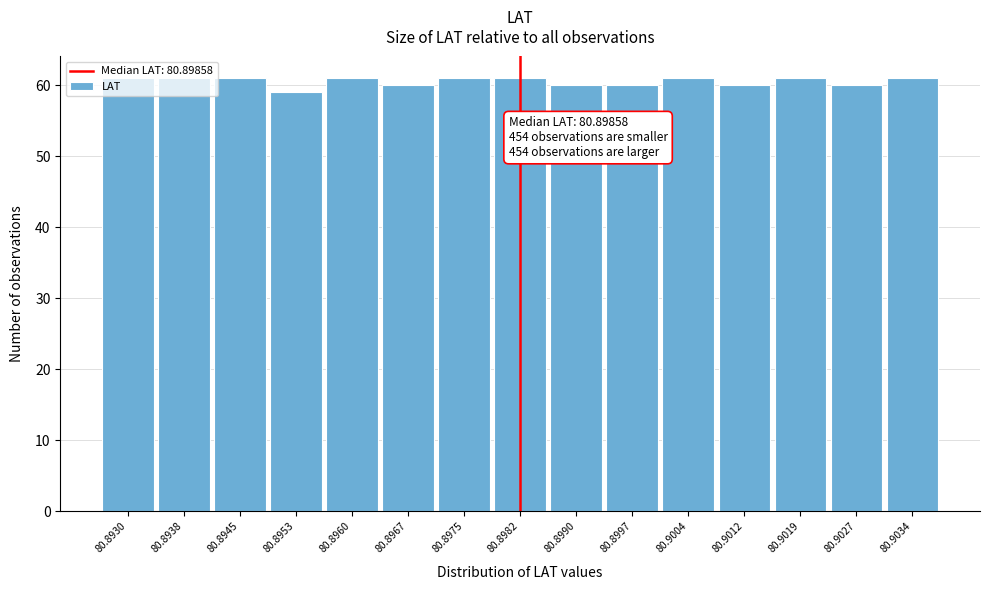

True or false: the data shows 32 at 80.8990.

False